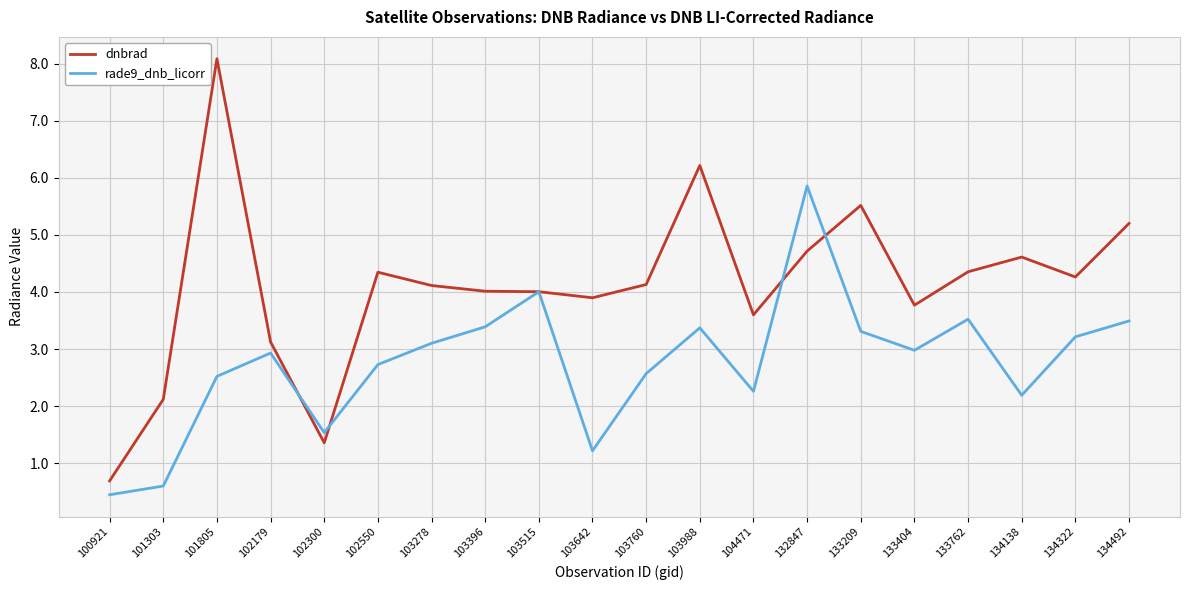

At how many categories does at least one series exceed 8?

1